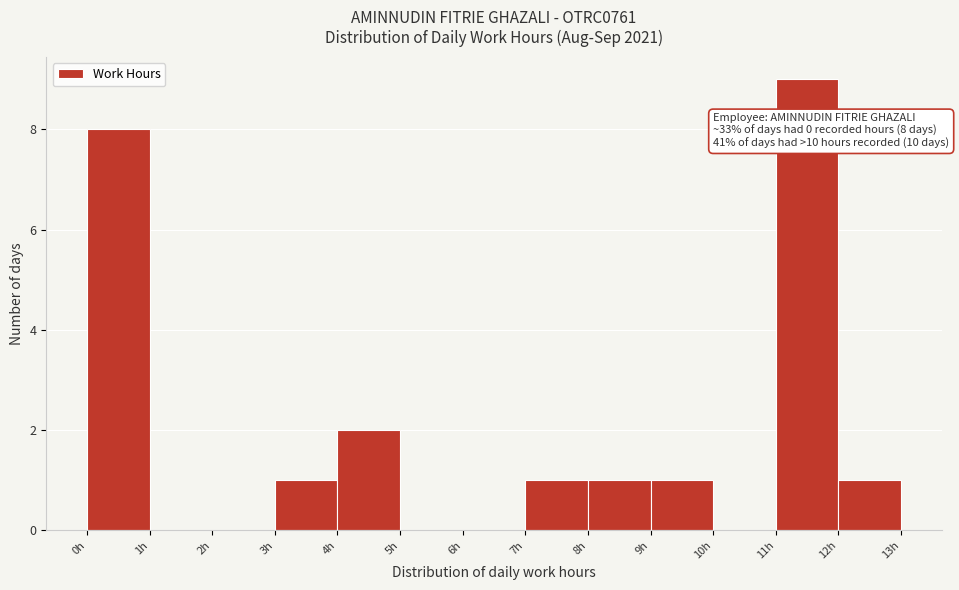

Which range on the x-axis has the tallest bar?

11 to 12